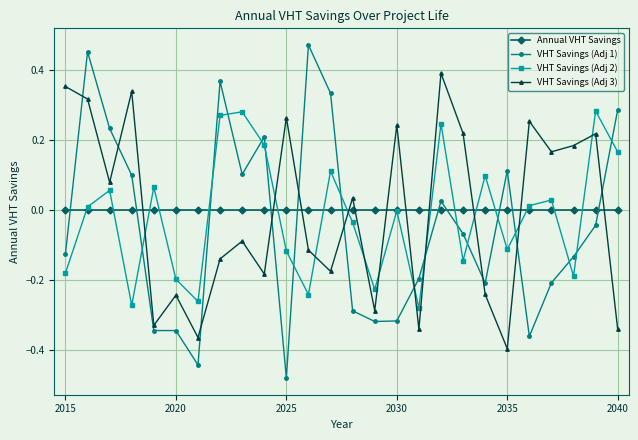

Rank the series by their maximum value, from highest to lowest.

VHT Savings (Adj 1), VHT Savings (Adj 3), VHT Savings (Adj 2), Annual VHT Savings